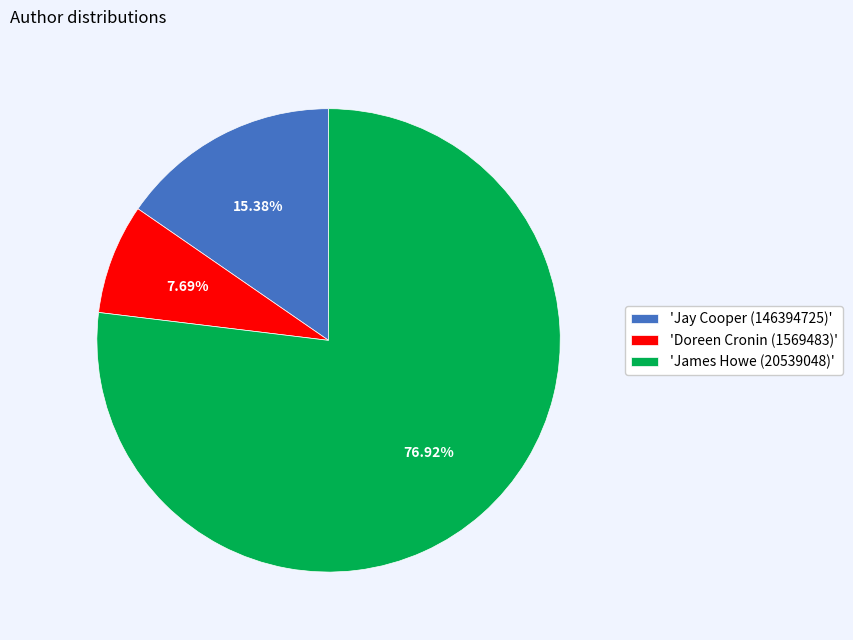

Combined, do 'Doreen Cronin (1569483)' and 'James Howe (20539048)' account for over 50%?

Yes